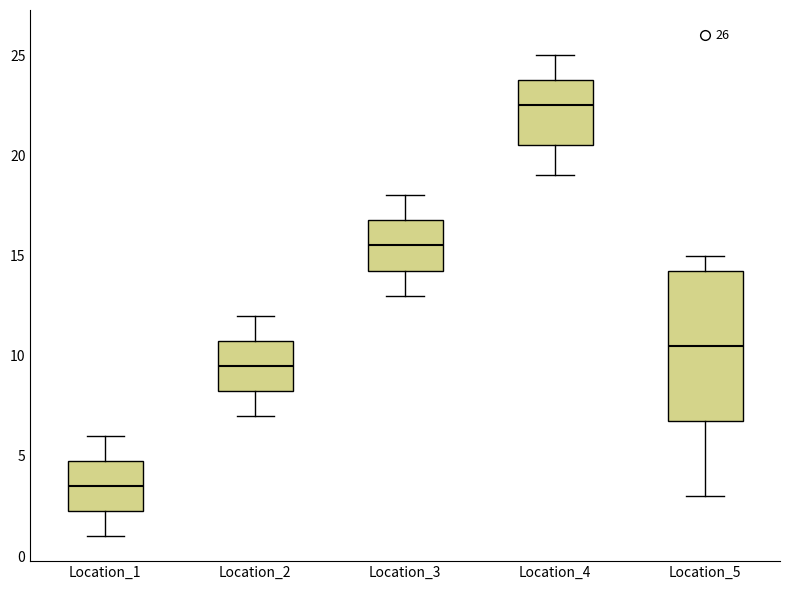

Which box's median line is the lowest?

Location_1